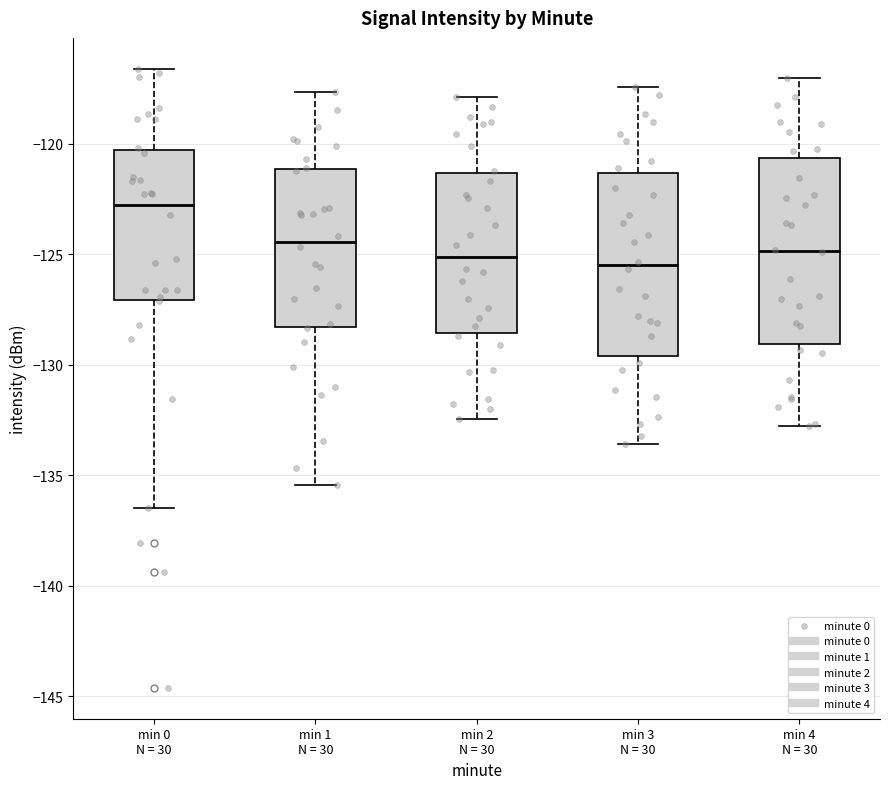

Where is the lower edge of the box for min 1 N = 30 on the y-axis? The values are not printed on the chart, so give them approximately, as read against the axis.

-128.5